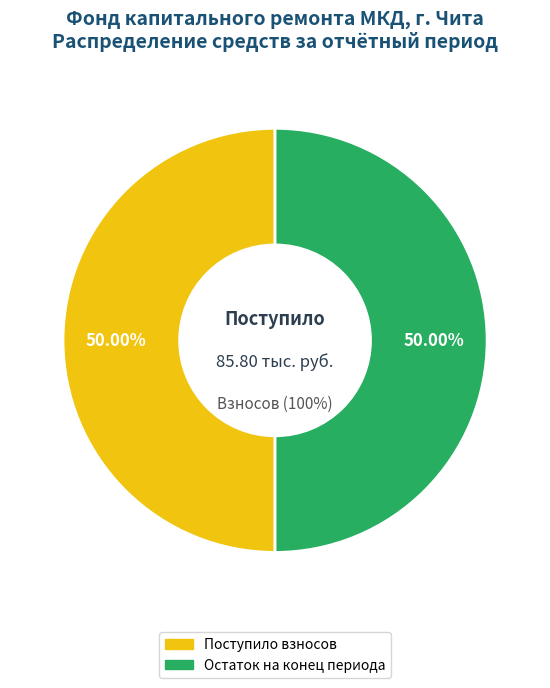

Is there any slice that represents more than half of the pie?

No